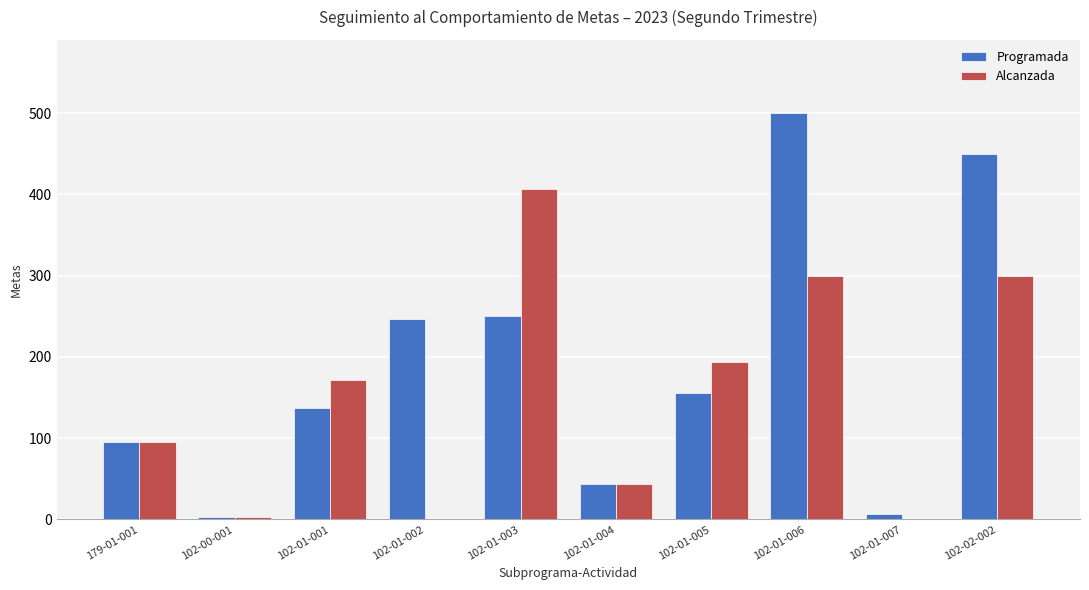

Which series has the largest total across all categories?

Programada